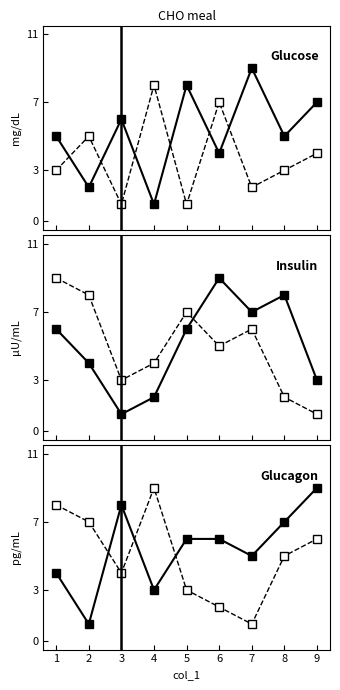

Where do col_3 and col_5 first cross each other?

2 and 3